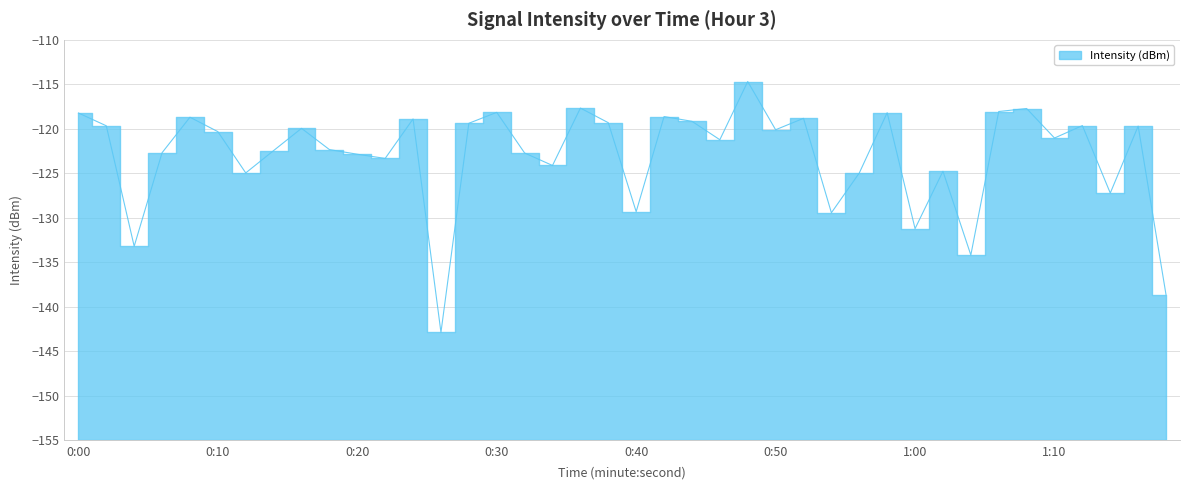

Reading left to right, what are all the values shown in this chart?

-118.2	-119.7	-133.2	-122.7	-118.7	-120.3	-125.0	-122.4	-119.9	-122.3	-122.9	-123.3	-118.9	-142.9	-119.4	-118.2	-122.7	-124.1	-117.7	-119.3	-129.3	-118.6	-119.2	-121.2	-114.7	-120.1	-118.8	-129.4	-125.0	-118.2	-131.2	-124.8	-134.2	-118.1	-117.7	-121.0	-119.6	-127.2	-119.7	-138.7